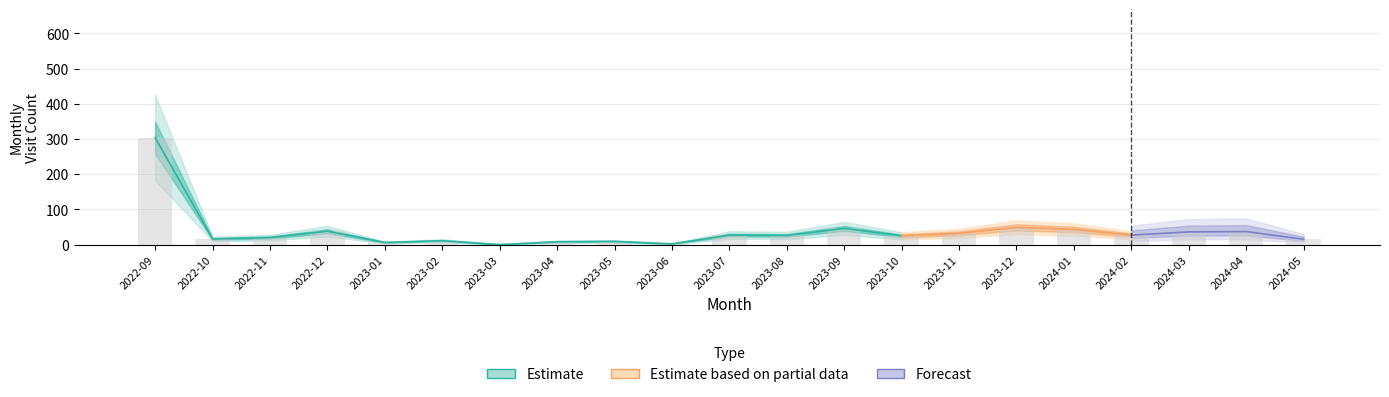

Reading left to right, list all the values displayed in this chart.

2022-09=304	2022-10=16	2022-11=20	2022-12=38	2023-01=6	2023-02=11	2023-03=0	2023-04=8	2023-05=9	2023-06=2	2023-07=27	2023-08=26	2023-09=46	2023-10=25	2023-11=32	2023-12=49	2024-01=43	2024-02=27	2024-03=36	2024-04=37	2024-05=15